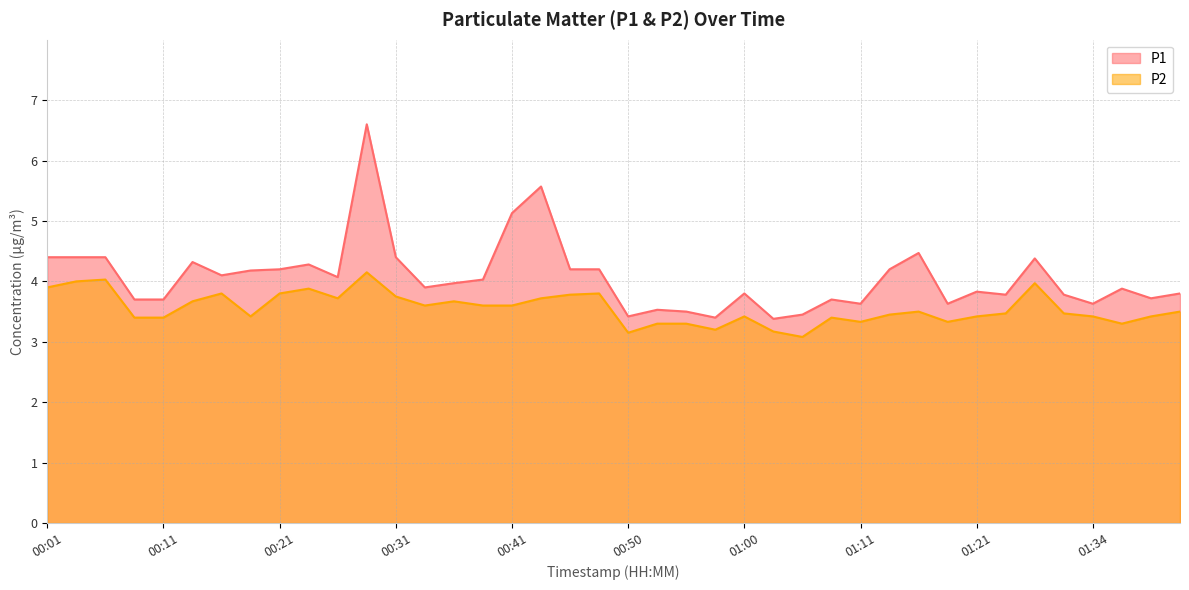

Is it true that P2 equals 3.4 at 01:40?

True